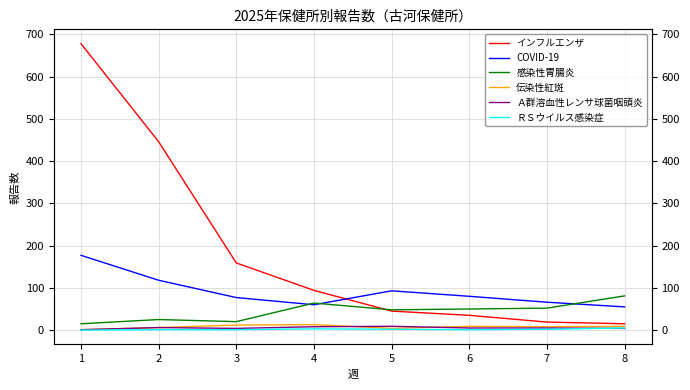

True or false: Ａ群溶血性レンサ球菌咽頭炎 and 感染性胃腸炎 cross at least once.

False